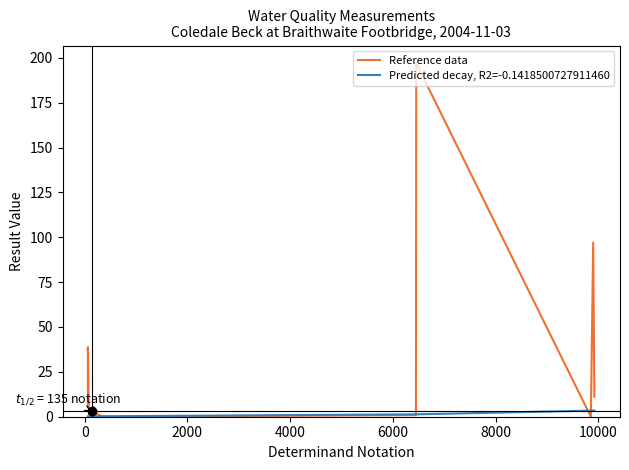

What is the greatest value displayed?

197.0